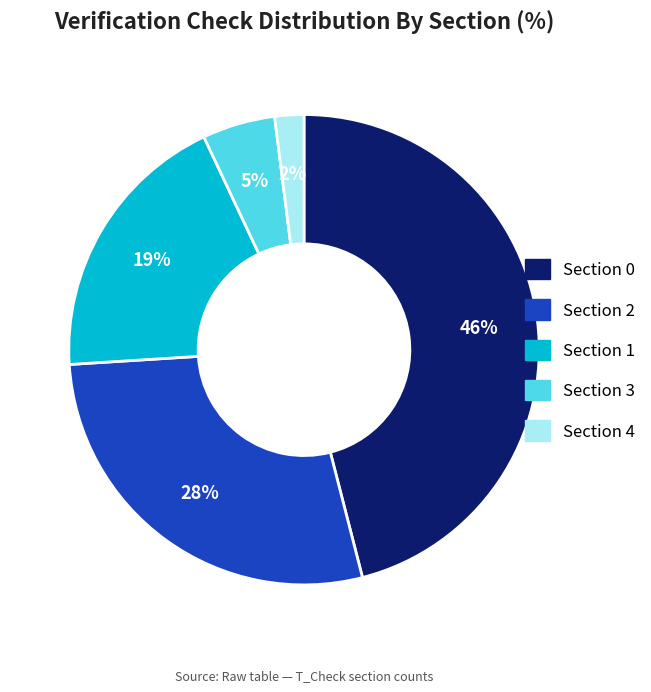

Is there a majority slice in this chart?

No